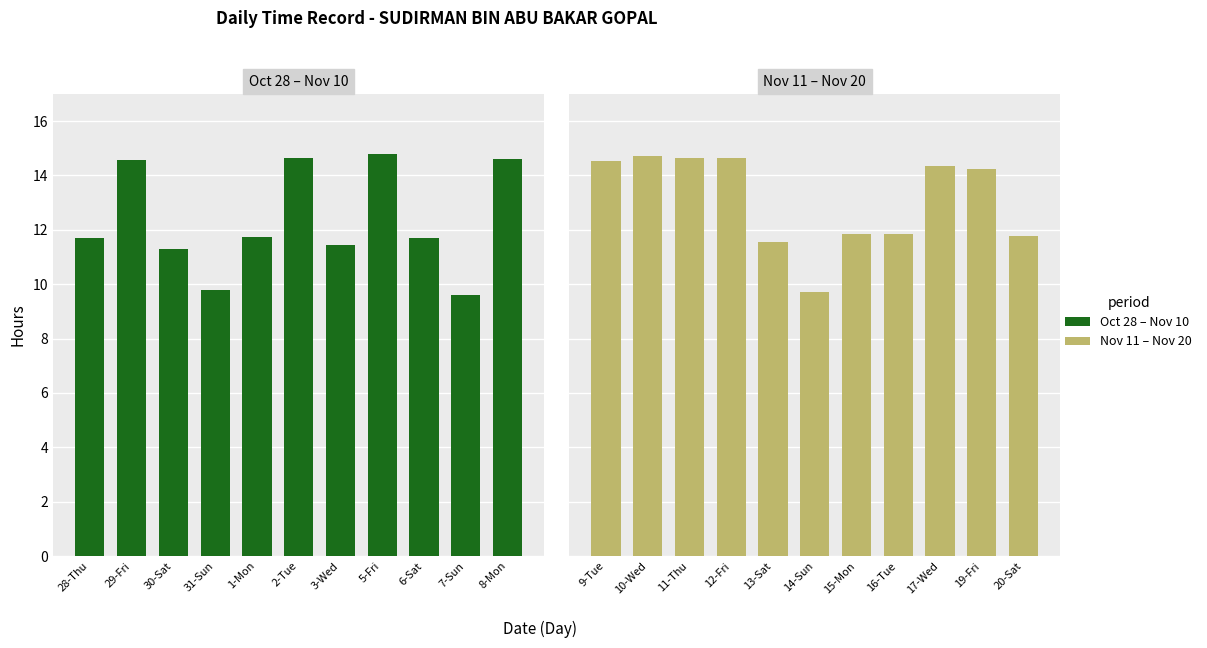

What is the difference between the second highest and minimum values?

4.9